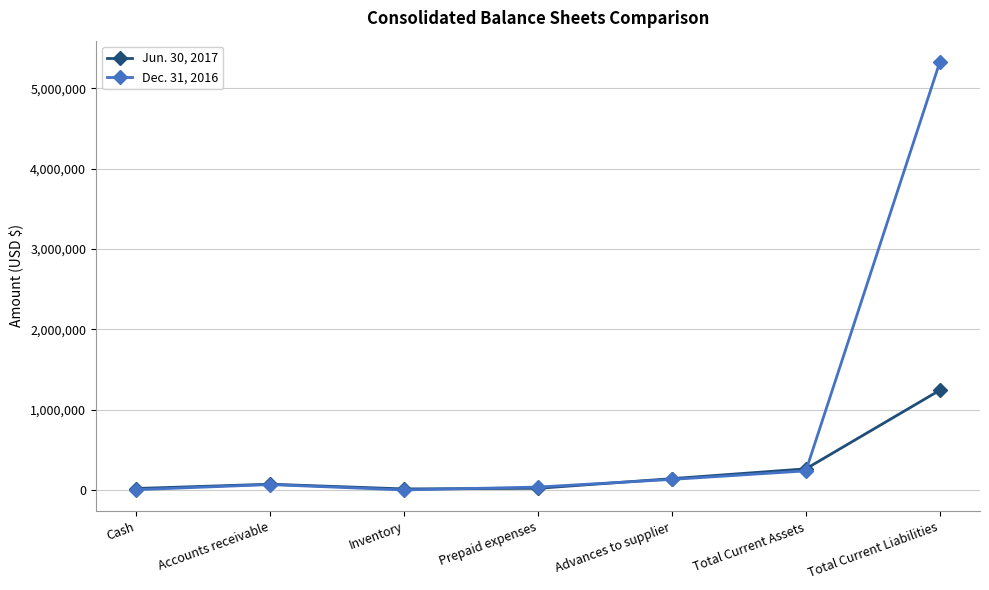

The value of Jun. 30, 2017 at Total Current Liabilities is 1241037. True or false?

True